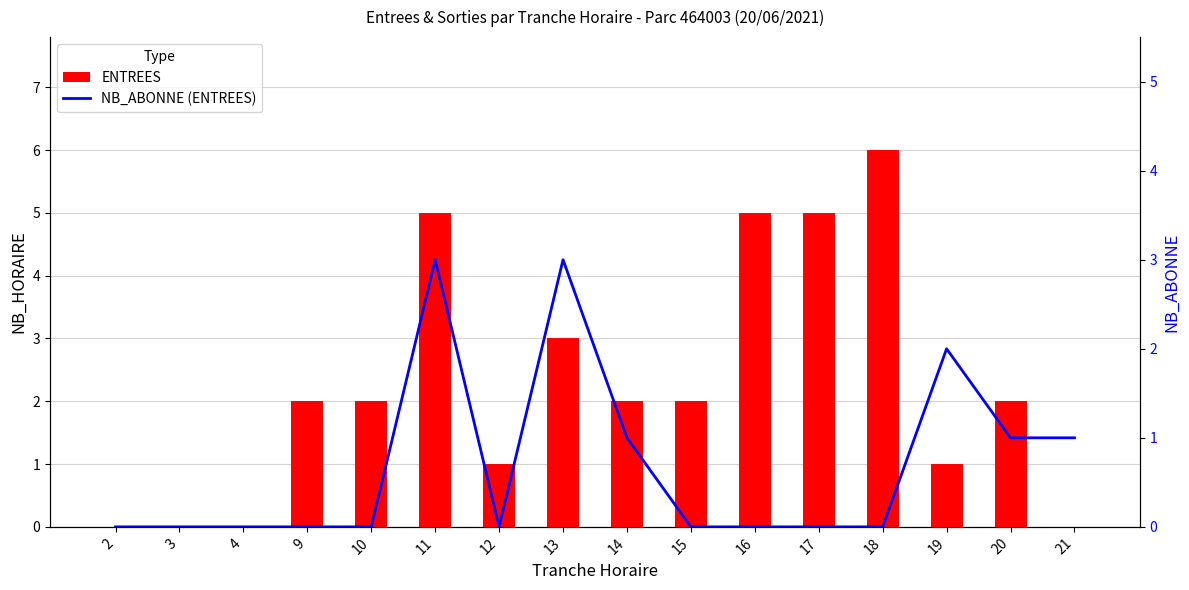

Does the chart contain any negative values?

No